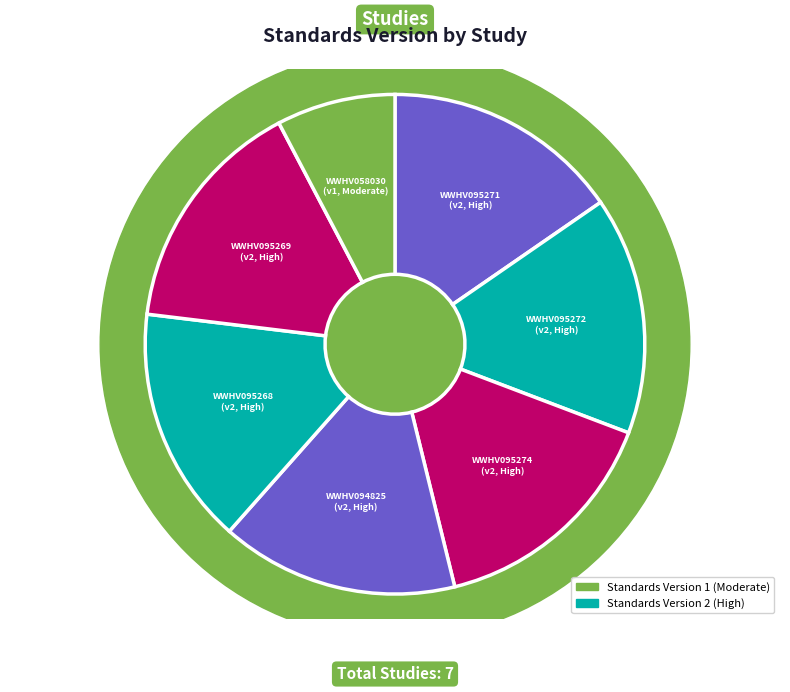

Between WWHV095272 and WWHV095274, which is larger?

WWHV095272